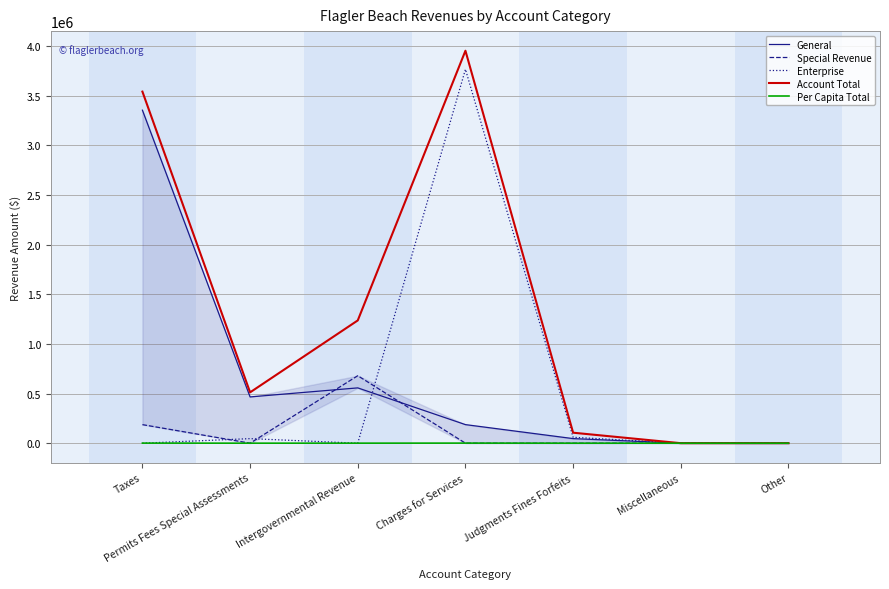

What are all the series names shown in the legend?

General, Special Revenue, Enterprise, Account Total, Per Capita Total